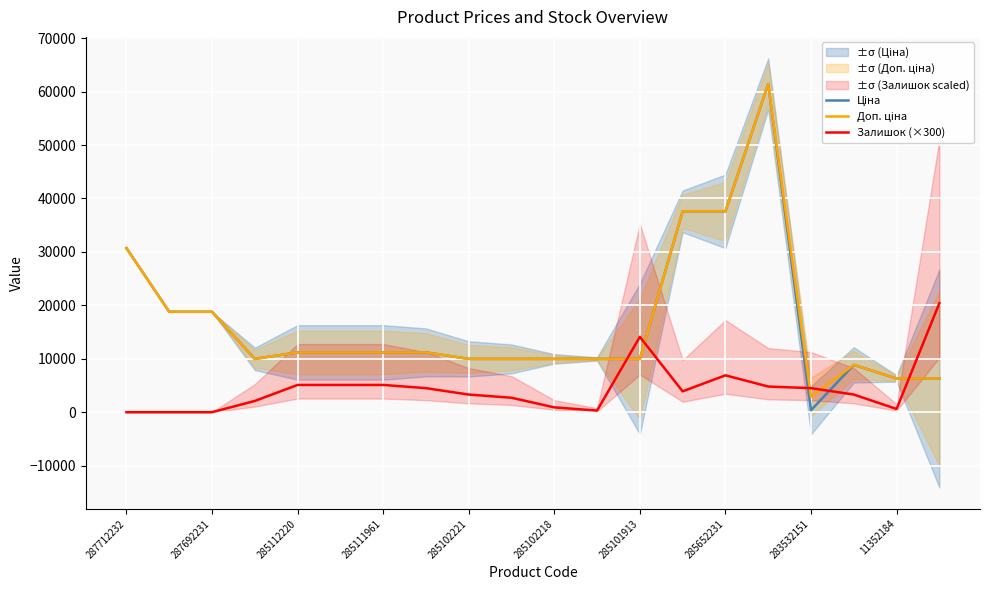

True or false: Залишок (×300) and Доп. ціна intersect in this chart.

True